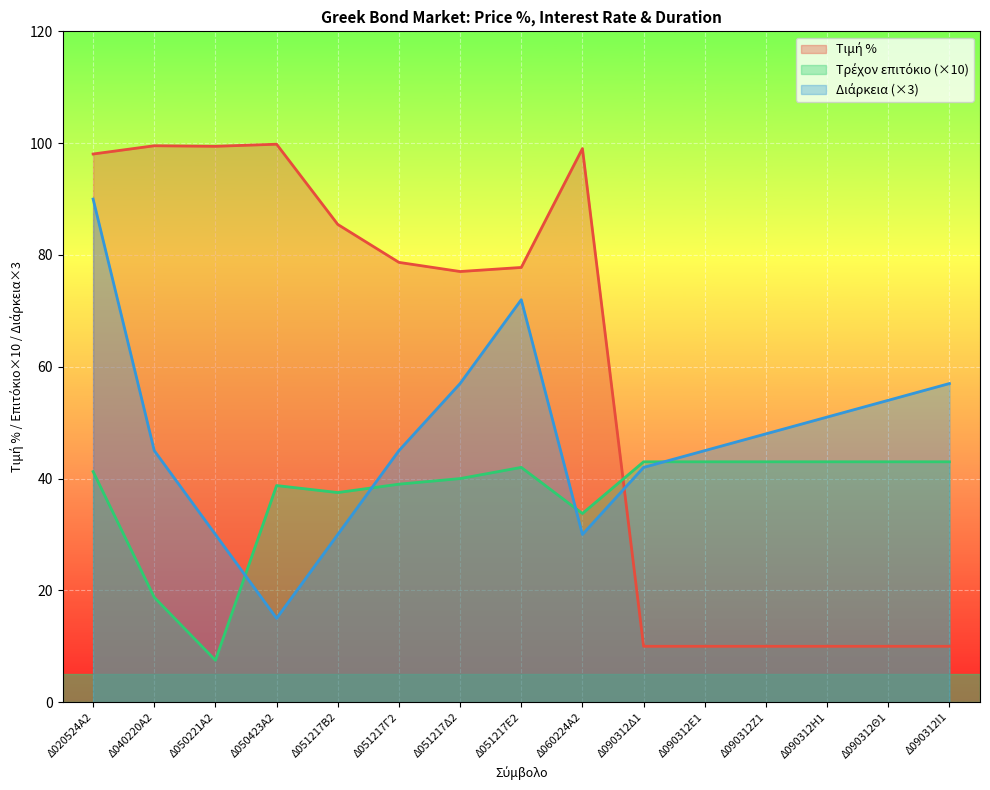

At which category does the chart reach its peak across all series?

Δ050423Α2